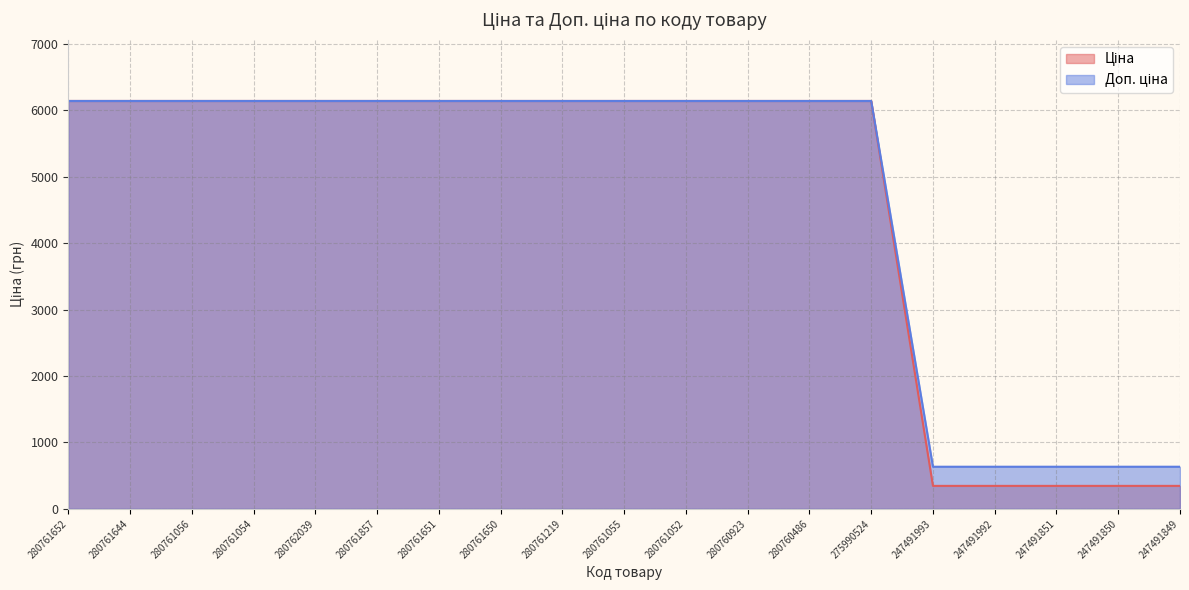

At which label does Доп. ціна reach its minimum?

247491993